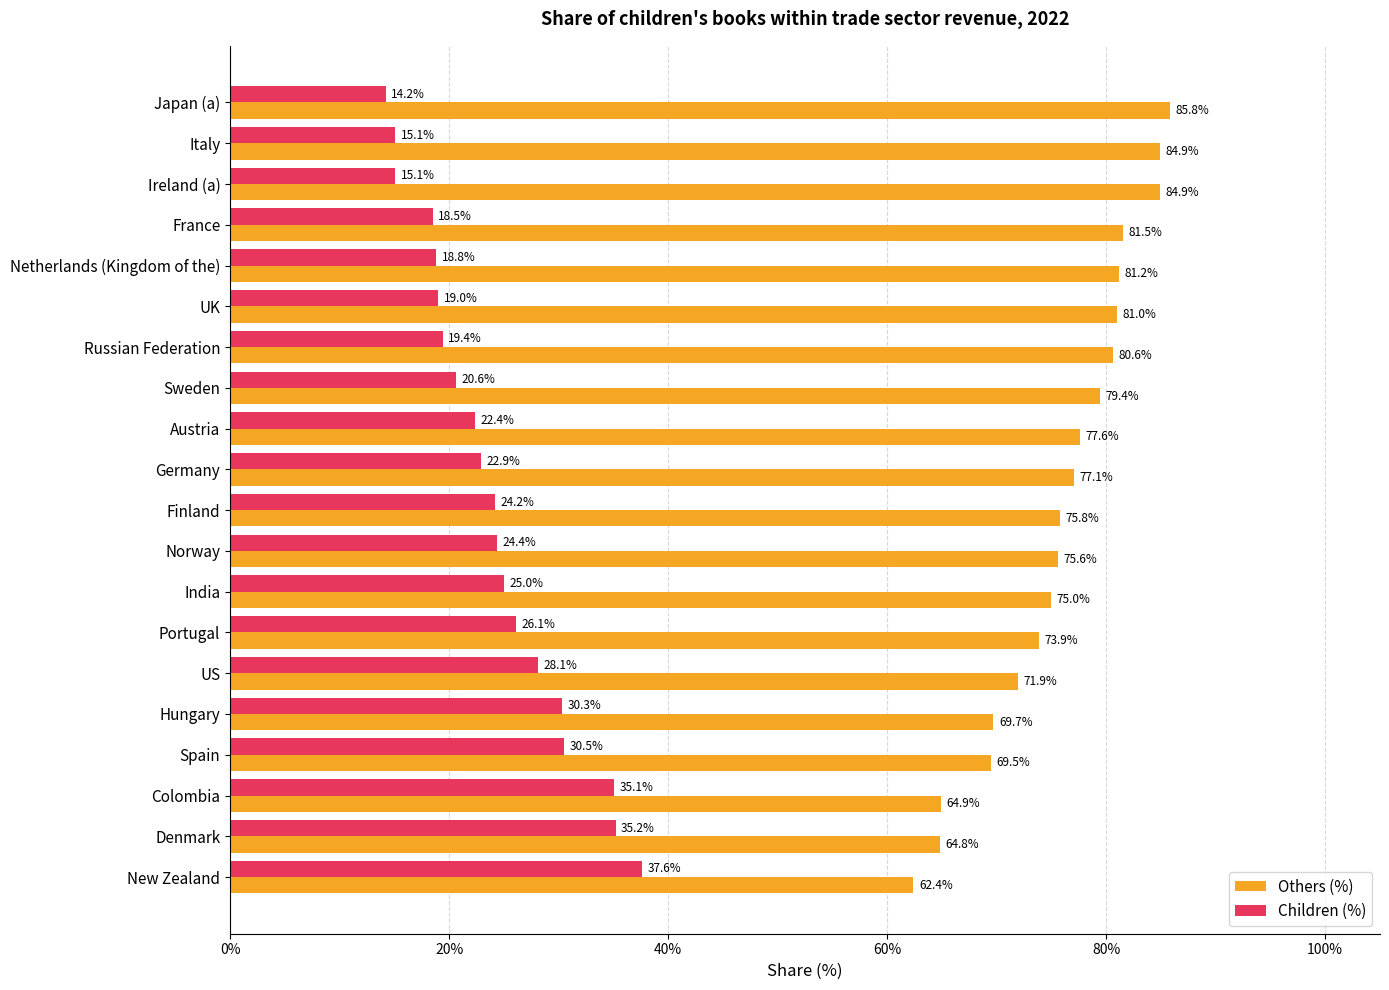

Read the Children (%) value at India.

25.0